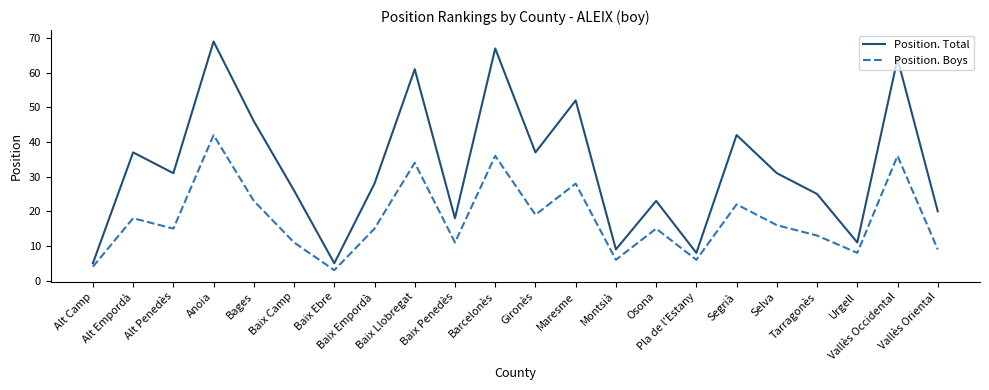

True or false: Position. Total and Position. Boys intersect in this chart.

False